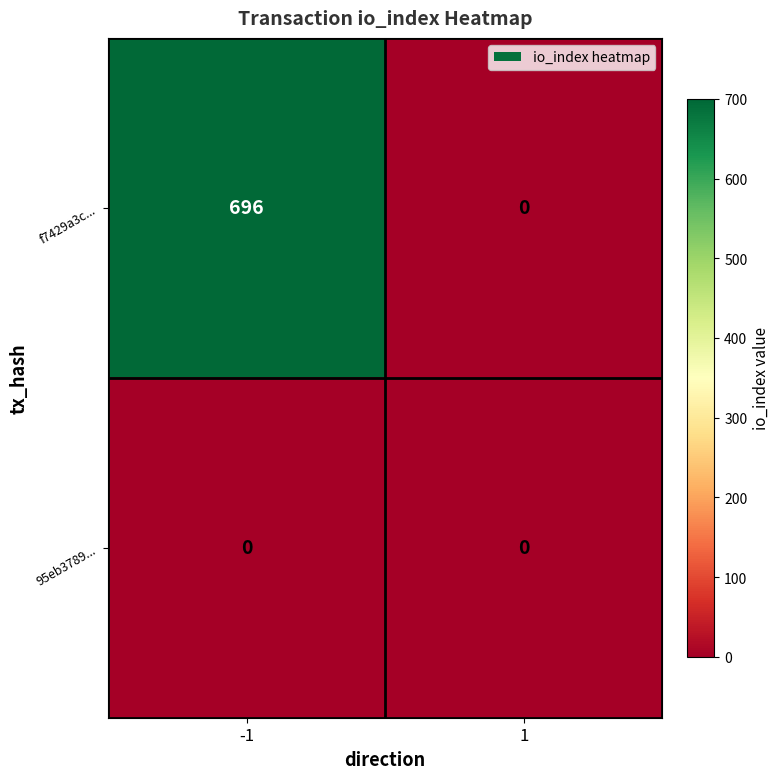

True or false: f7429a3c... has a value of 939 at -1.

False